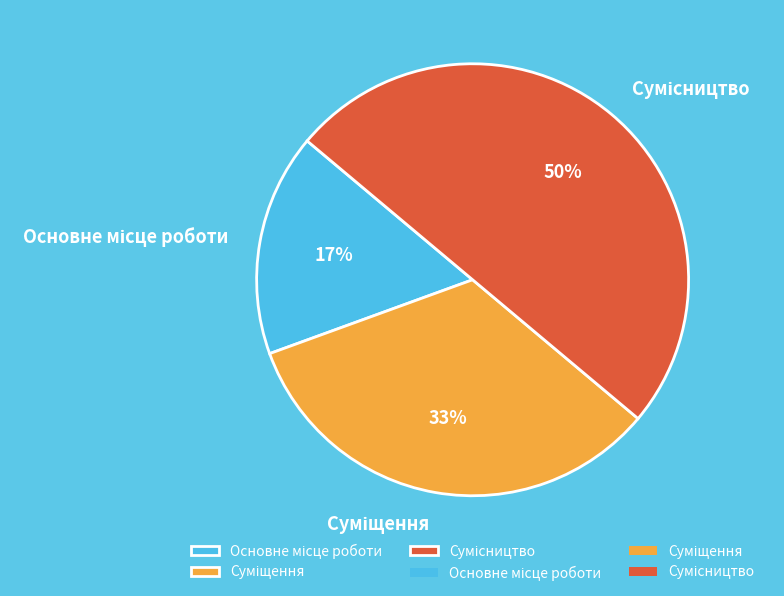

To the nearest percent, what is the average slice percentage?

33%